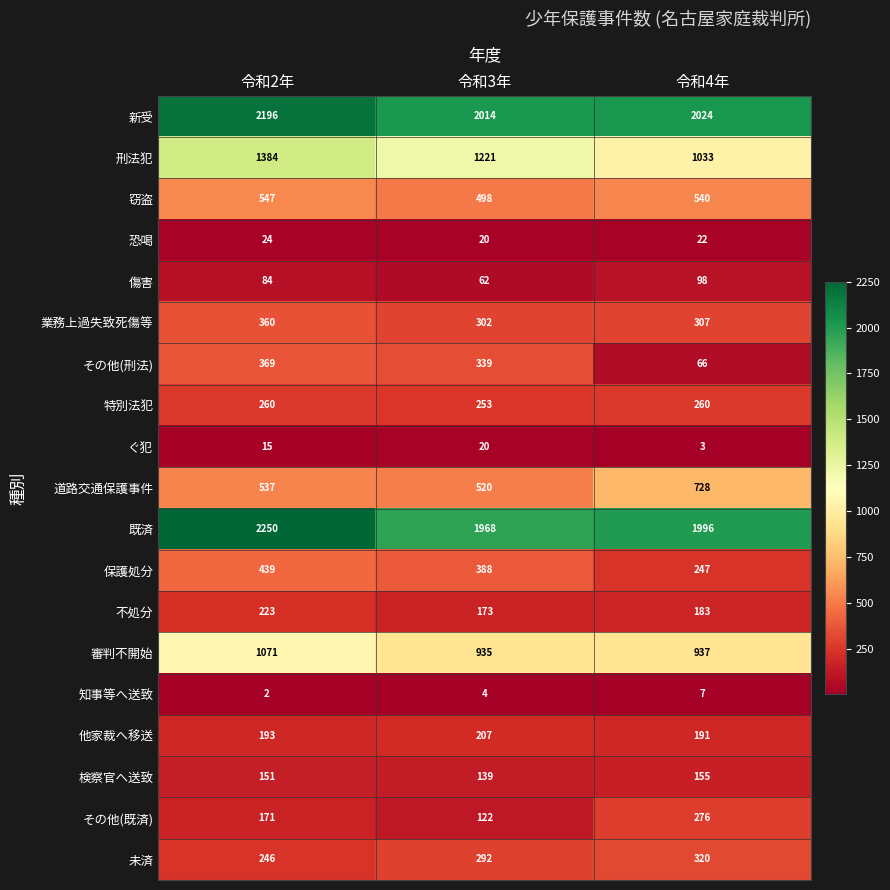

Which series changed the most between 令和3年 and 令和4年?

その他(刑法)